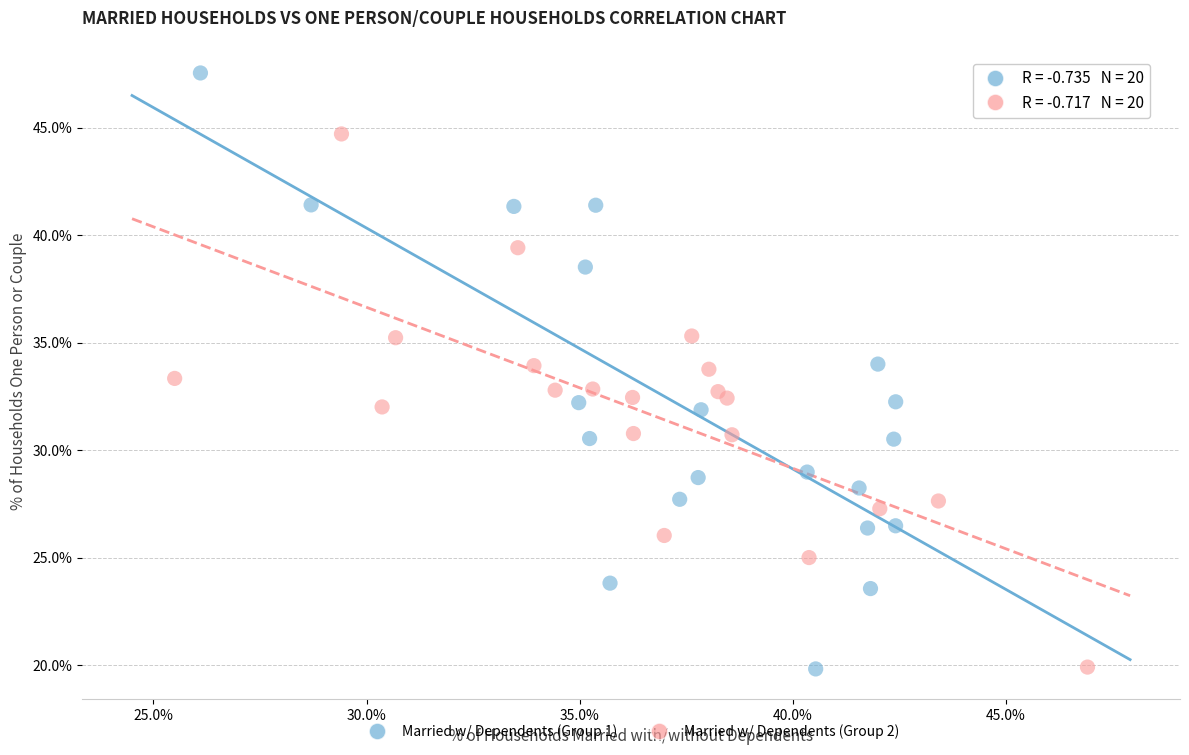

Which series has the largest Y range (max minus min)?

Married w/ Dependents (Group 1)